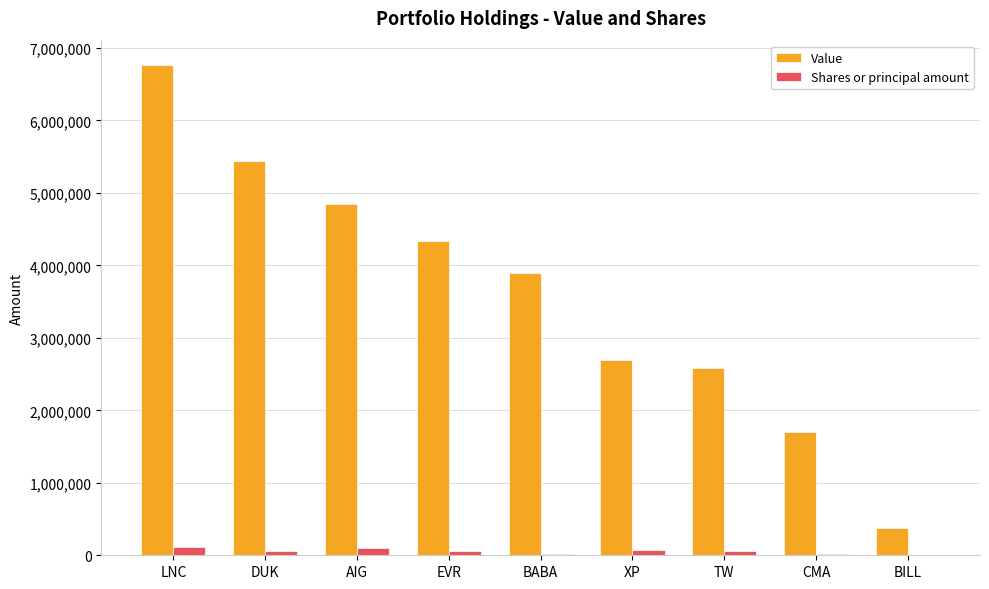

What is the sum of all Value values?

32621000